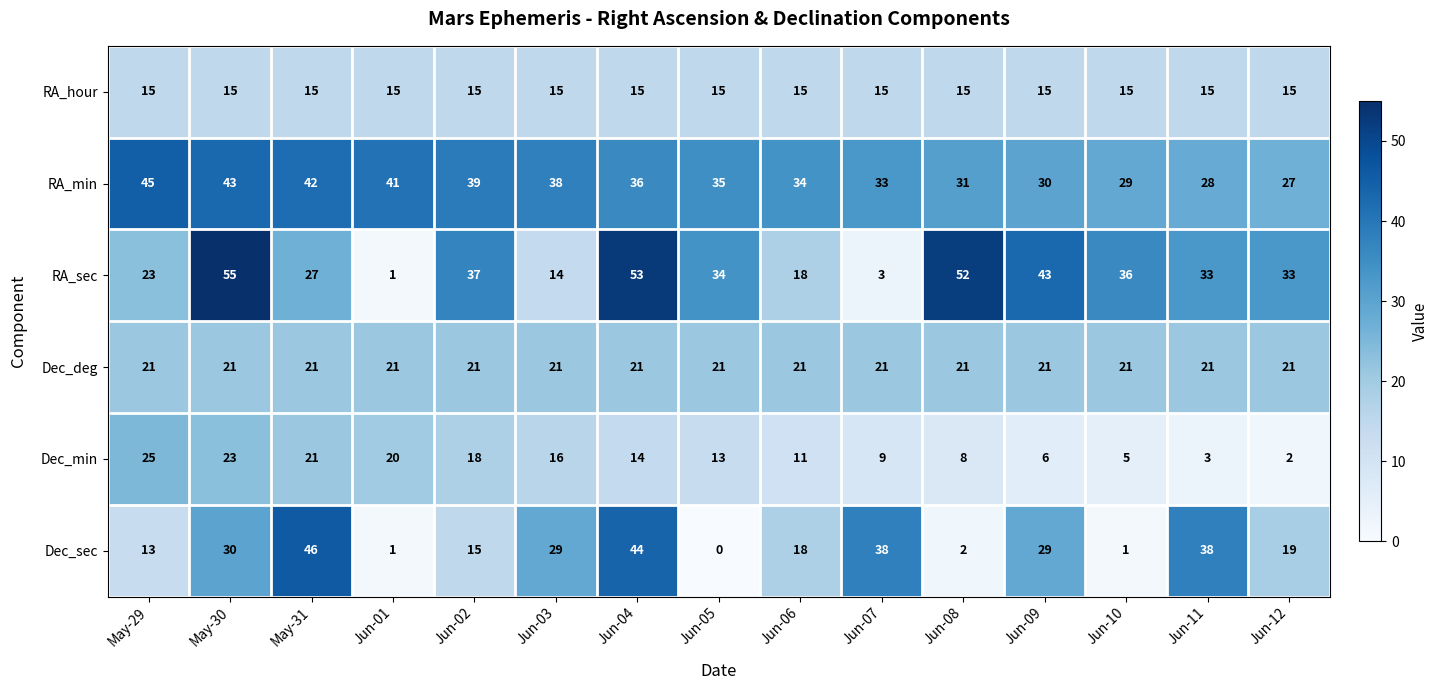

Count the number of categories in the chart.

15